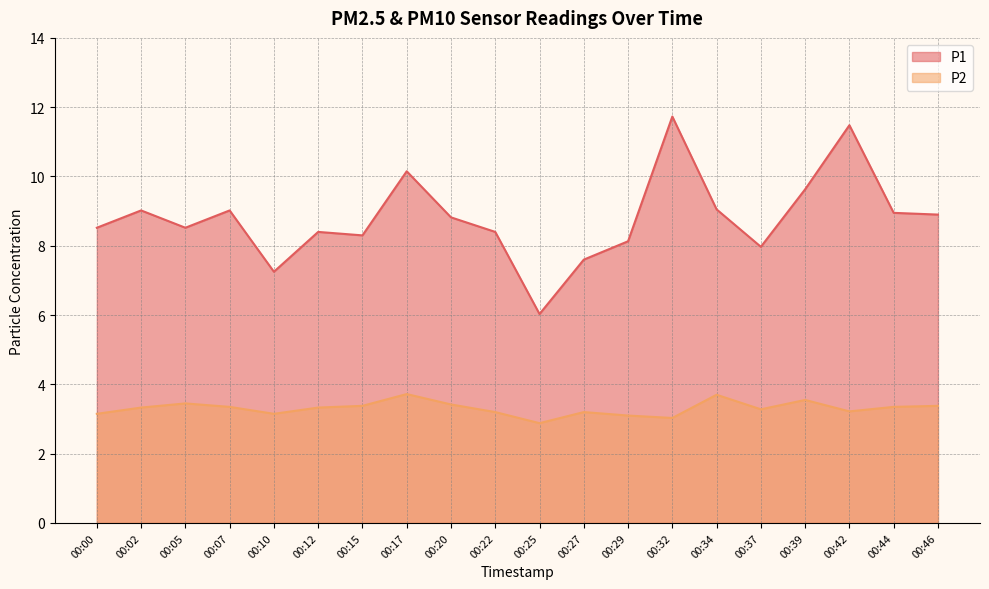

Reading left to right, transcribe all the data shown in this chart.

P1: 8.5	9.0	8.5	9.0	7.2	8.4	8.3	10.2	8.8	8.4	6.0	7.6	8.1	11.7	9.1	8.0	9.6	11.5	8.9	8.9
P2: 3.1	3.3	3.5	3.4	3.1	3.3	3.4	3.7	3.4	3.2	2.9	3.2	3.1	3.0	3.7	3.3	3.5	3.2	3.4	3.4